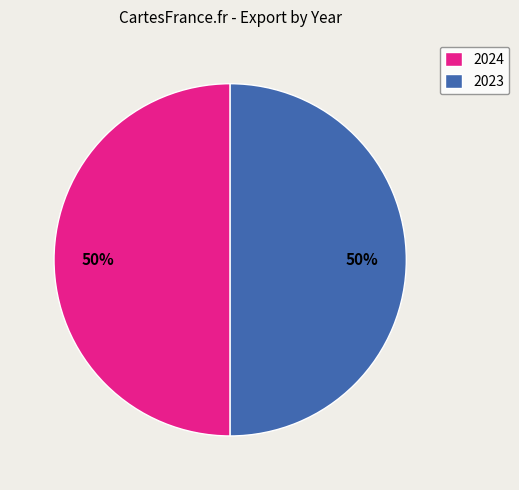

To the nearest percent, what is the average slice percentage?

50%